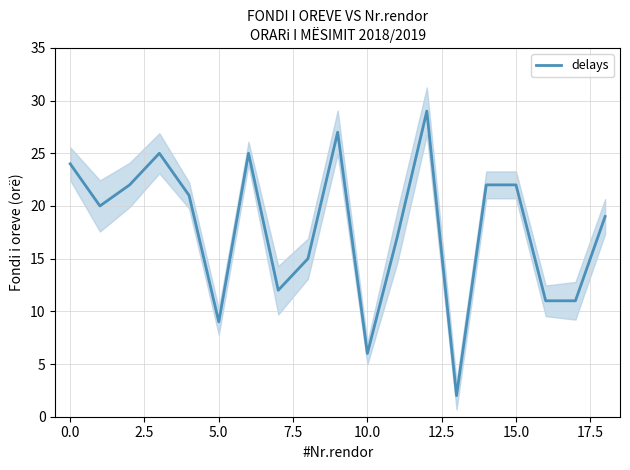

Which has a higher value, 20.0 or 14?

20.0